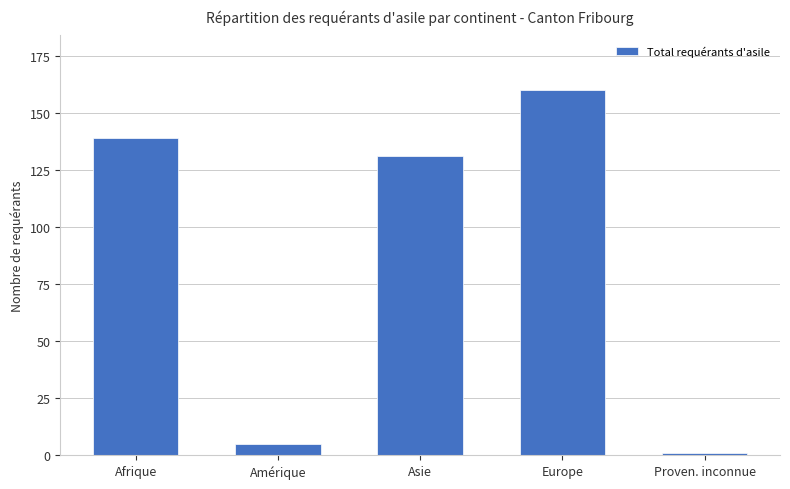

Reading left to right, list all the values displayed in this chart.

139	5	131	160	1